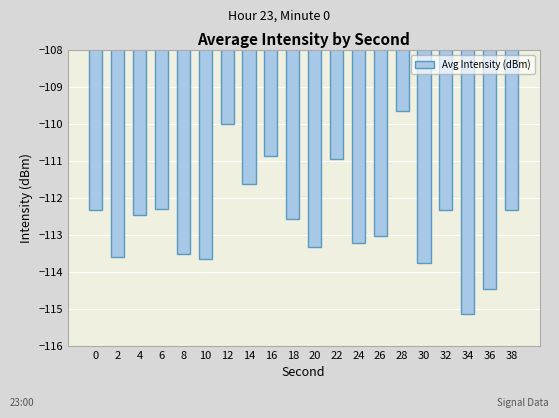

What is the approximate value at 20?

-113.3